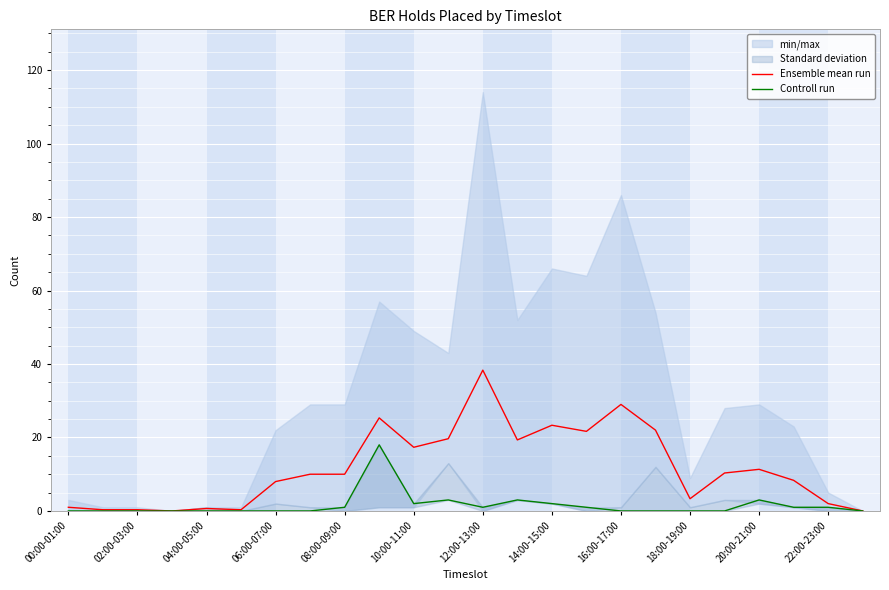

Reading right to left, what are all the values shown in this chart?

Ensemble mean run: 0.0	2.0	8.3	11.3	10.3	3.3	22.0	29.0	21.7	23.3	19.3	38.3	19.7	17.3	25.3	10.0	10.0	8.0	0.3	0.7	0.0	0.3	0.3	1.0
Controll run: 0.0	1.0	1.0	3.0	0.0	0.0	0.0	0.0	1.0	2.0	3.0	1.0	3.0	2.0	18.0	1.0	0.0	0.0	0.0	0.0	0.0	0.0	0.0	0.0